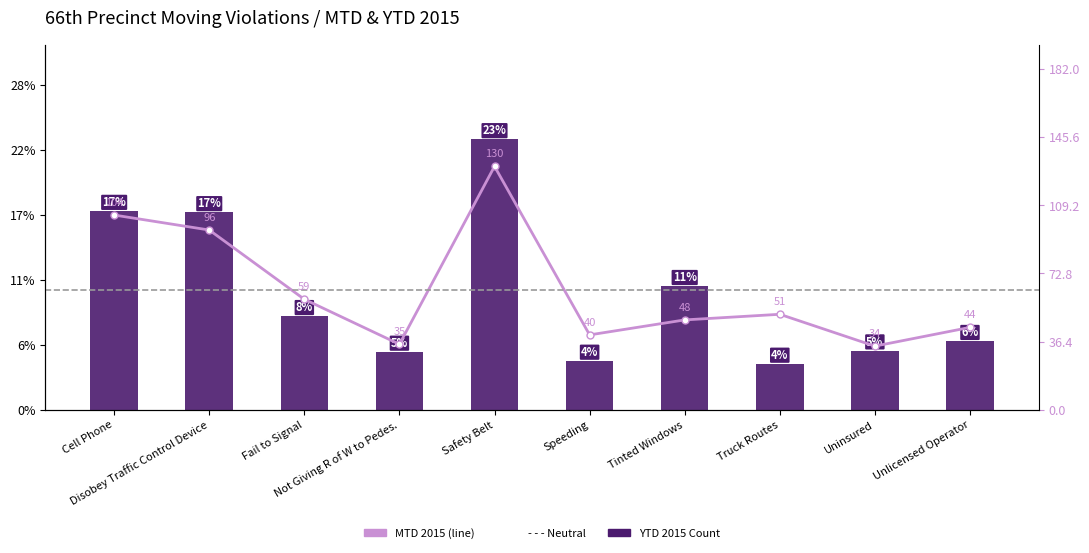

Is the value of MTD 2015 at Truck Routes greater than the value of YTD 2015 at Speeding?

No